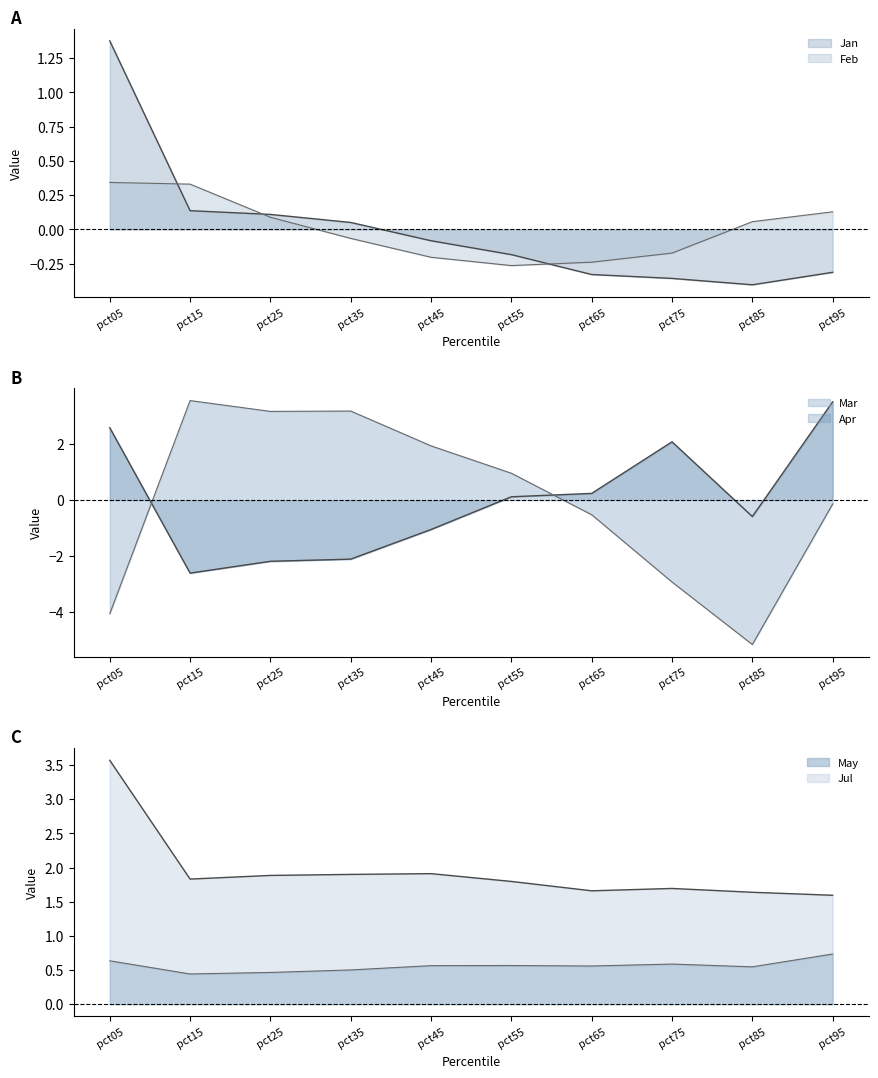

What are all the series names shown in the legend?

Jan, Feb, Mar, Apr, May, Jul